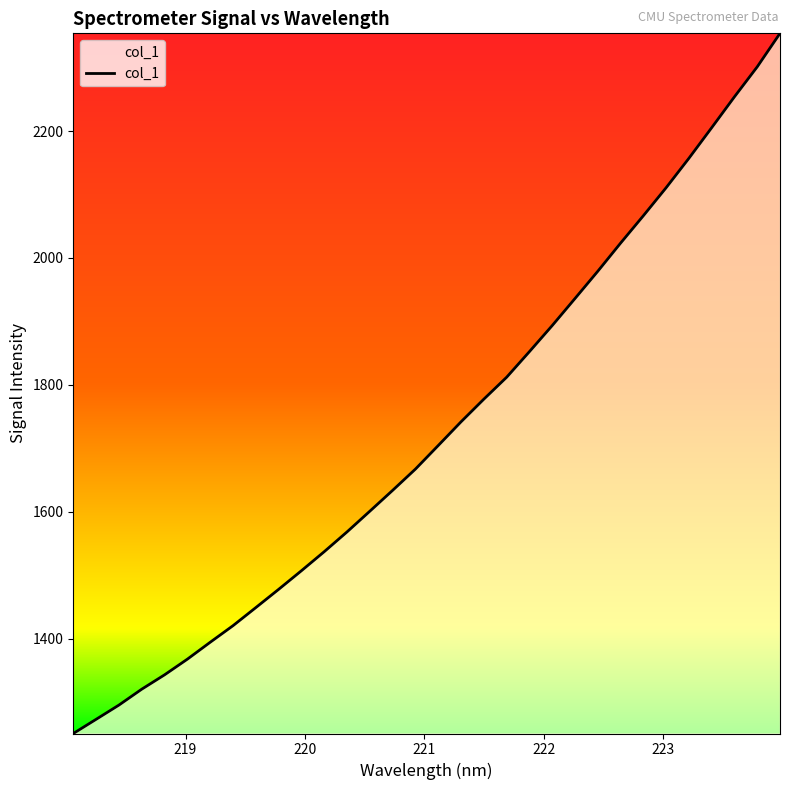

What is the smallest value displayed?

1250.5